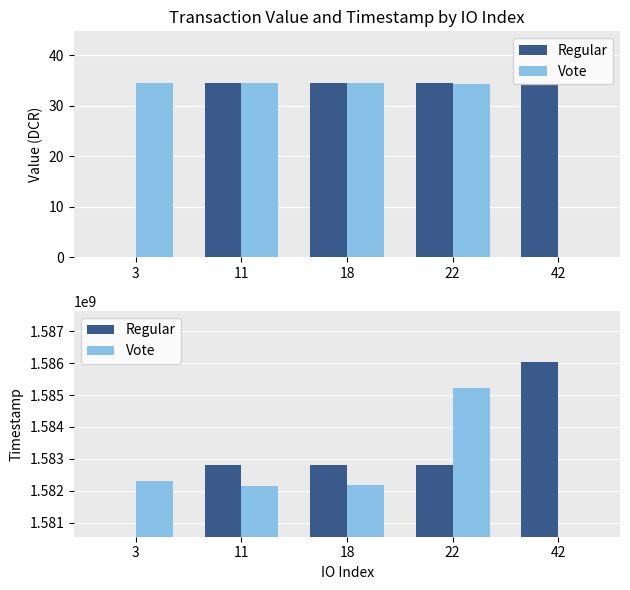

The value of Regular at 42 is 1109222282. True or false?

False